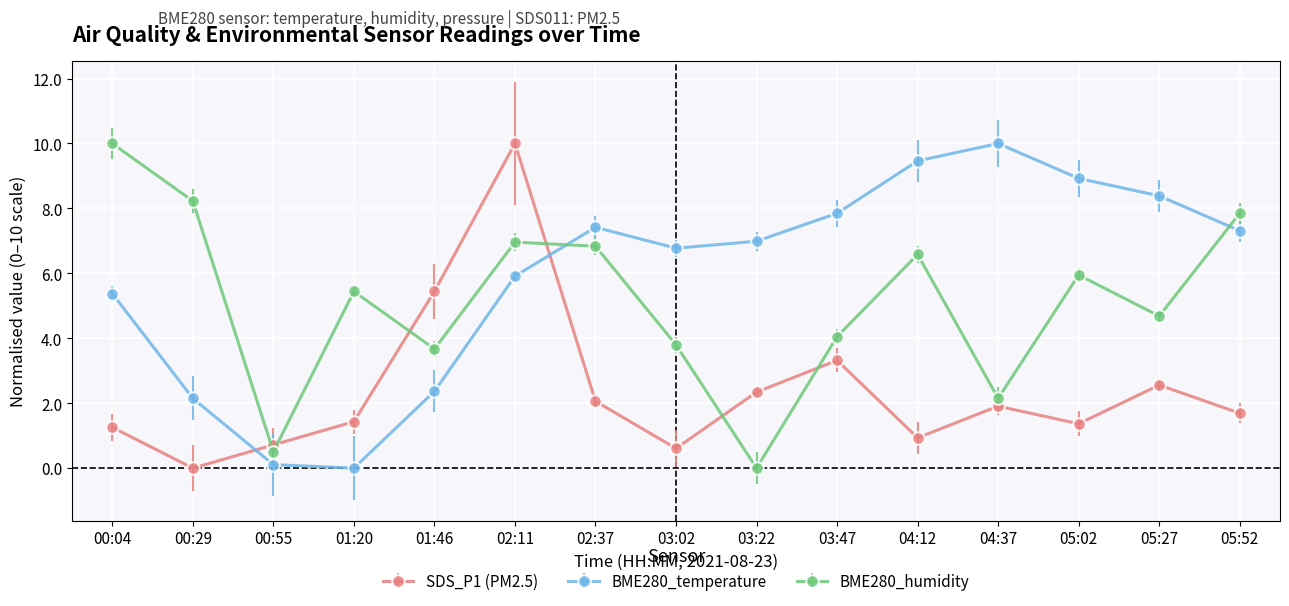

Is the value of SDS_P1 (PM2.5) at 01:46 greater than the value of BME280_humidity at 03:47?

Yes